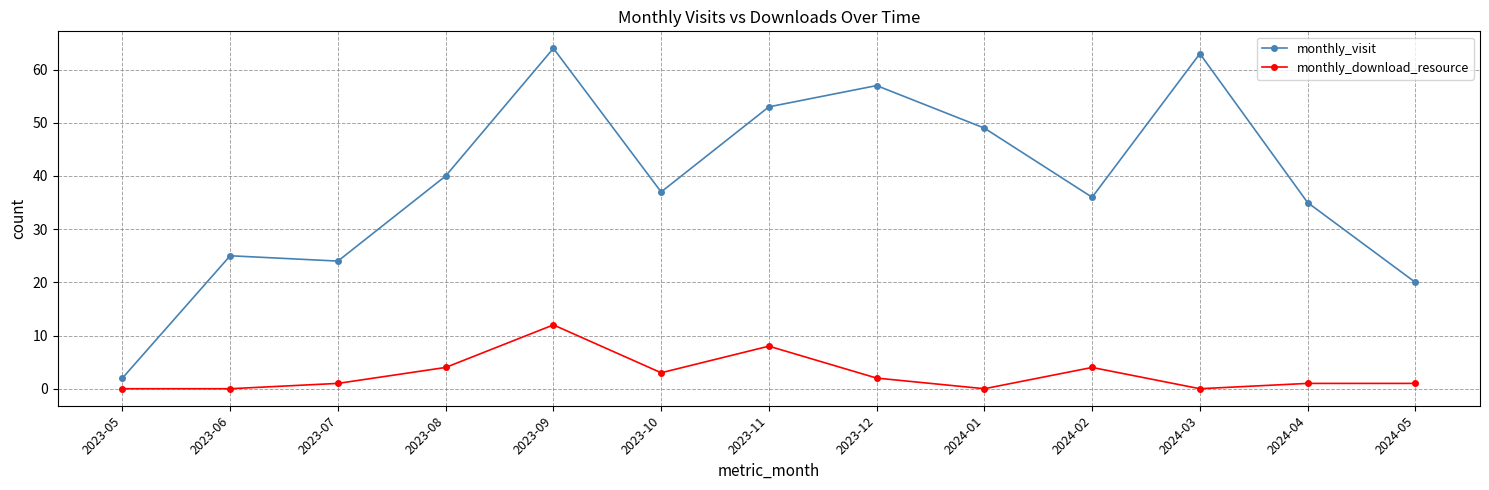

What is the total value across all series at 2024-05?

21